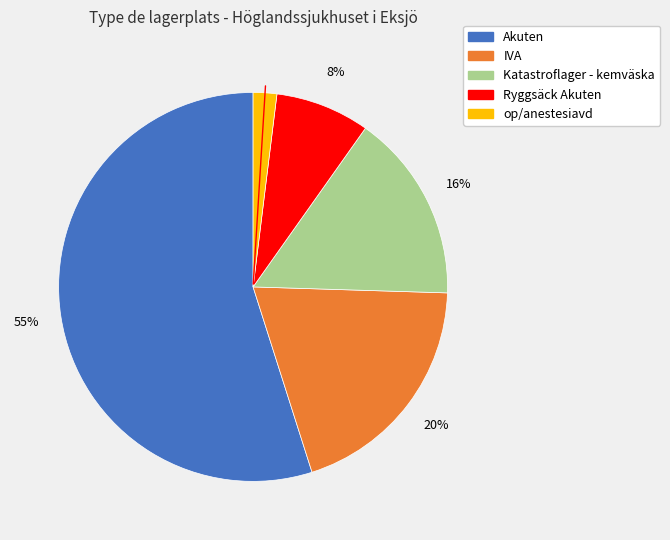

Does any single category account for the majority?

Yes